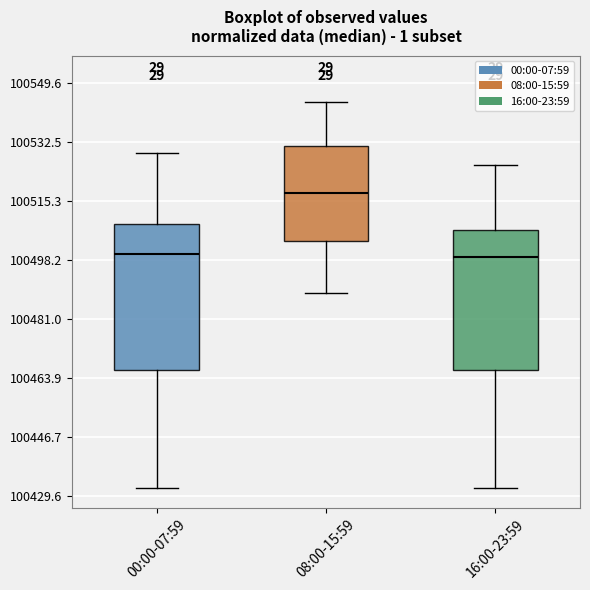

Reading left to right, read every box against the y-axis: the position of its median line, the range the box covers, and the ends of its whiskers. The values are not printed on the chart, so give them approximately, as read against the axis.

00:00-07:59: median 100500, box 100466 to 100508, whiskers 100432 to 100530
08:00-15:59: median 100518, box 100504 to 100532, whiskers 100488 to 100544
16:00-23:59: median 100498, box 100466 to 100506, whiskers 100432 to 100526